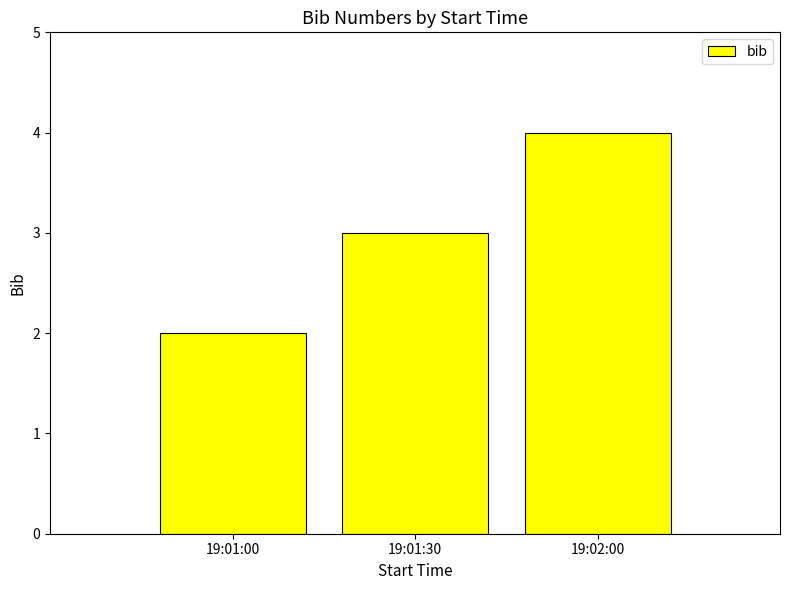

What is the sum of the values at 19:02:00 and 19:01:30?

7